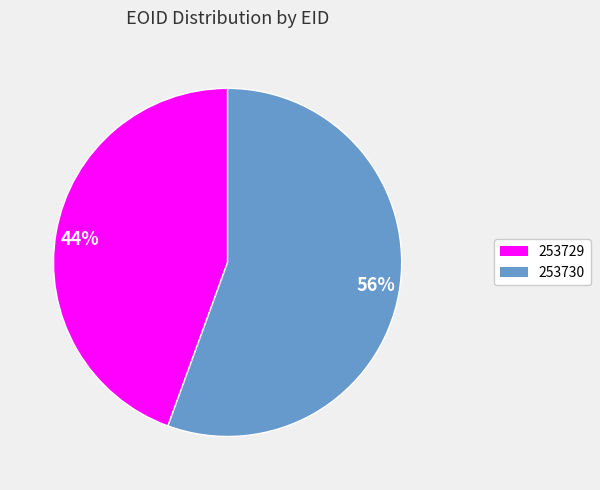

Is there any slice that represents more than half of the pie?

Yes